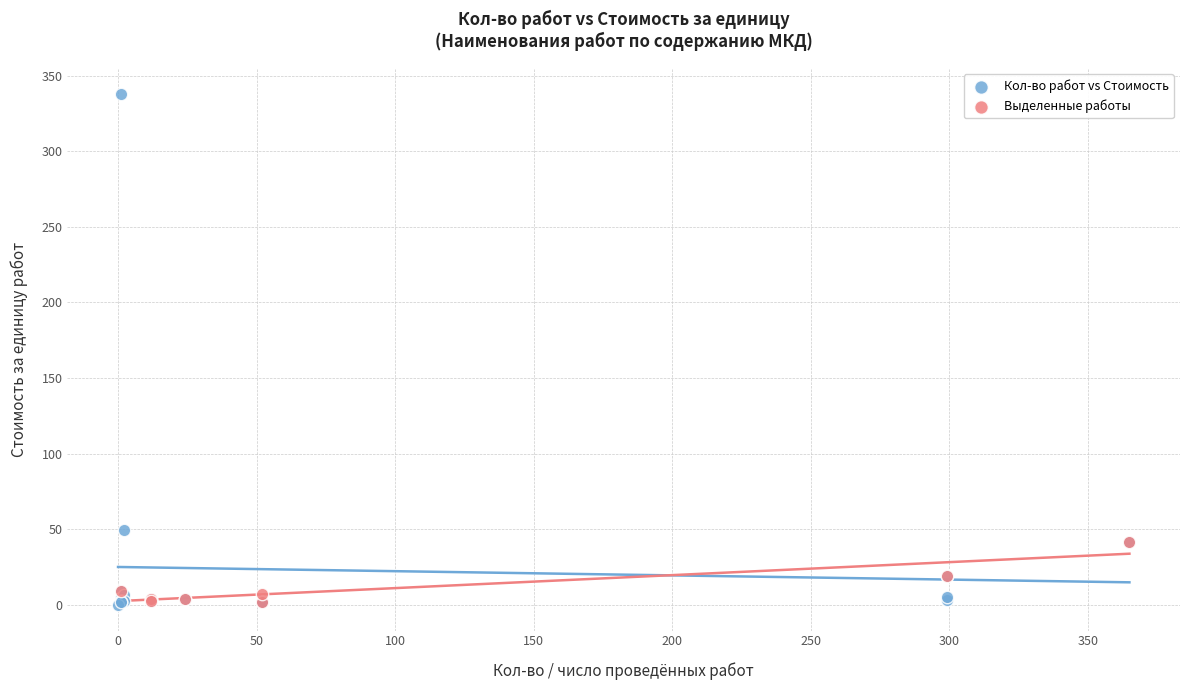

Which series has the widest spread of Y values?

Кол-во работ vs Стоимость